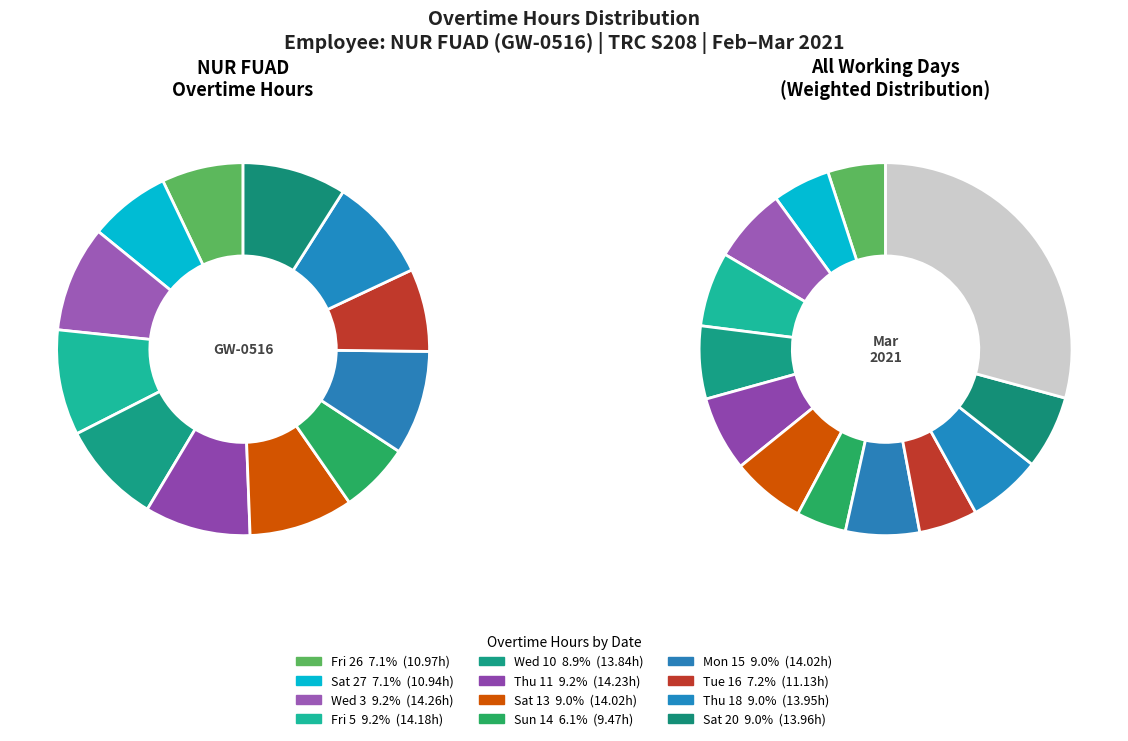

Is Sun 14 the majority of the pie?

No